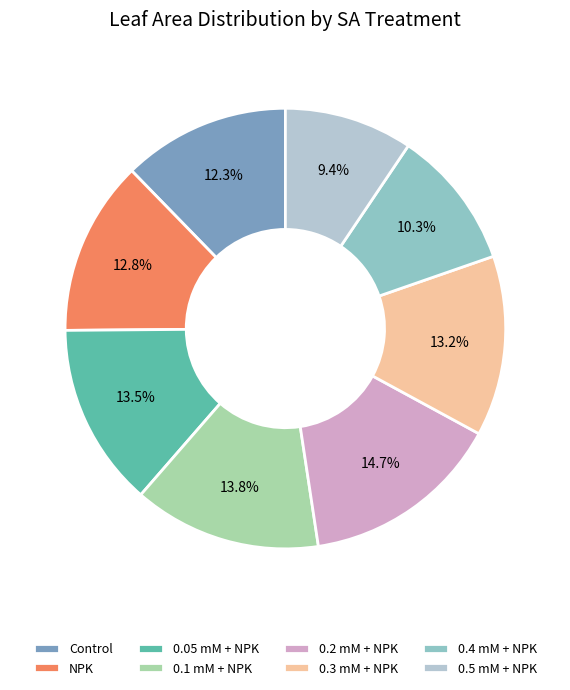

To the nearest percent, what is the average slice percentage?

12%